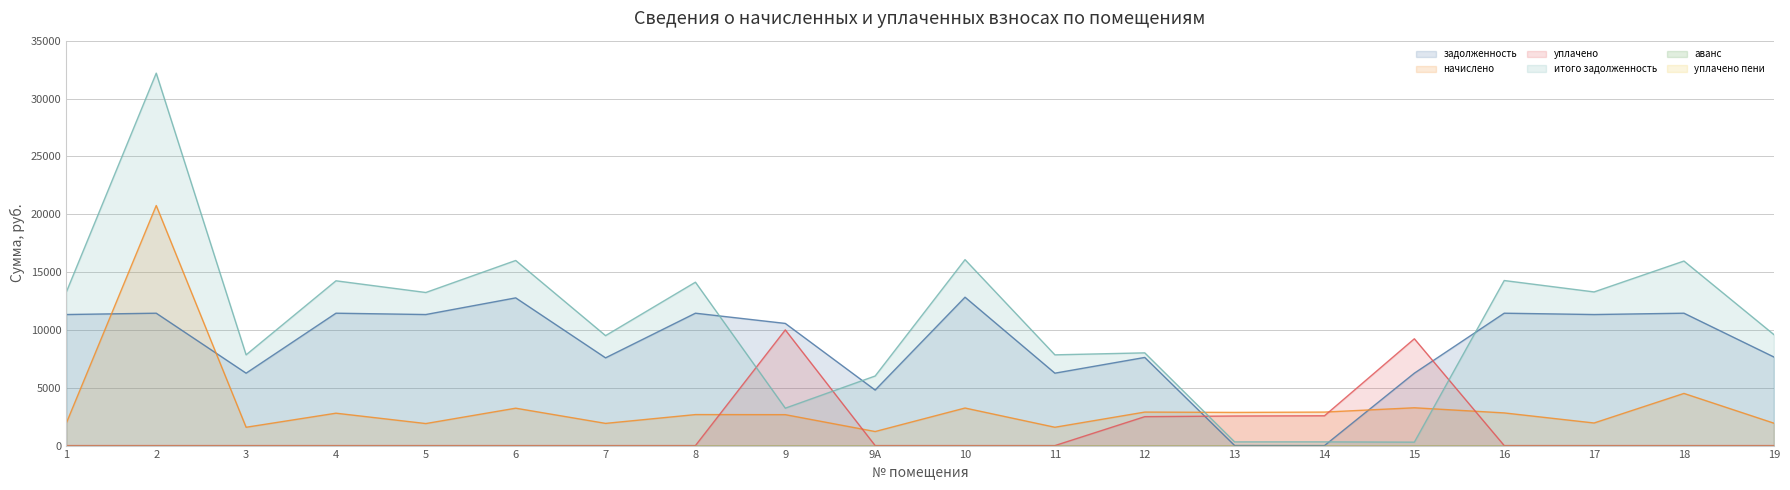

What is the value of the начислено point at the 3rd from the left?

1584.4